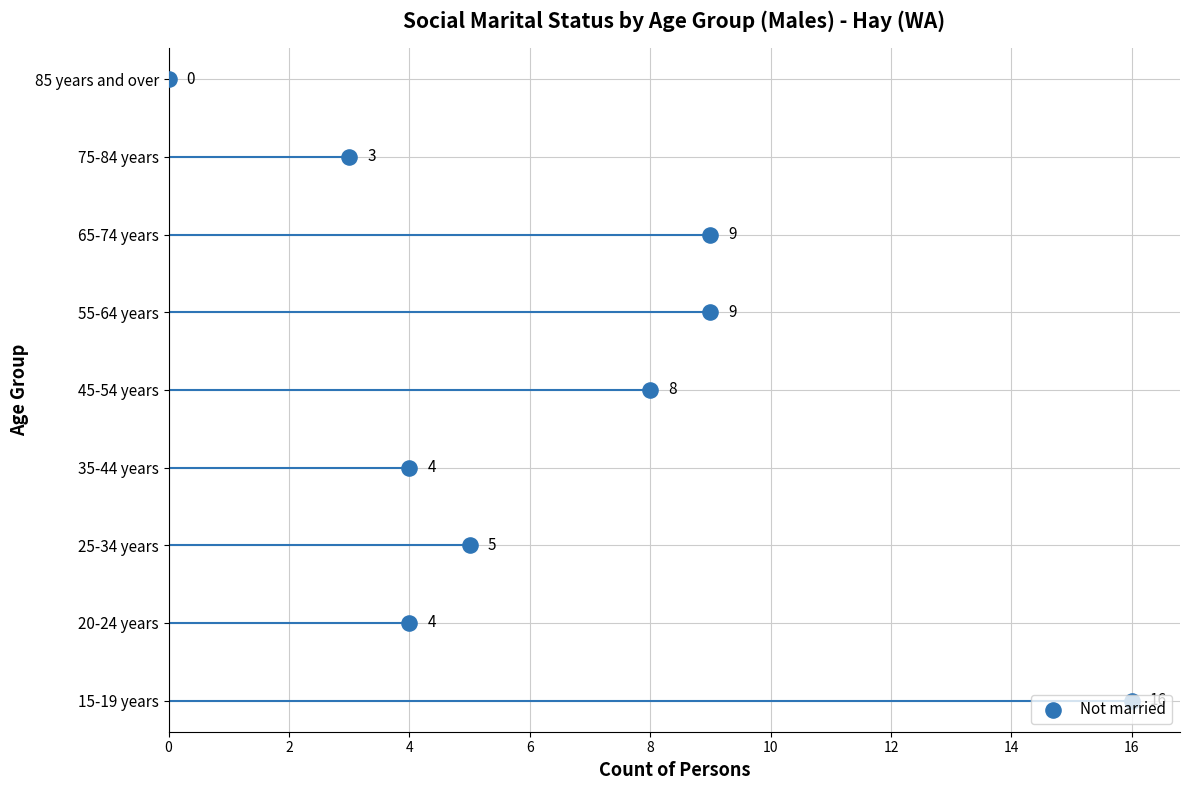

Which series contains the highest Y value?

Not married